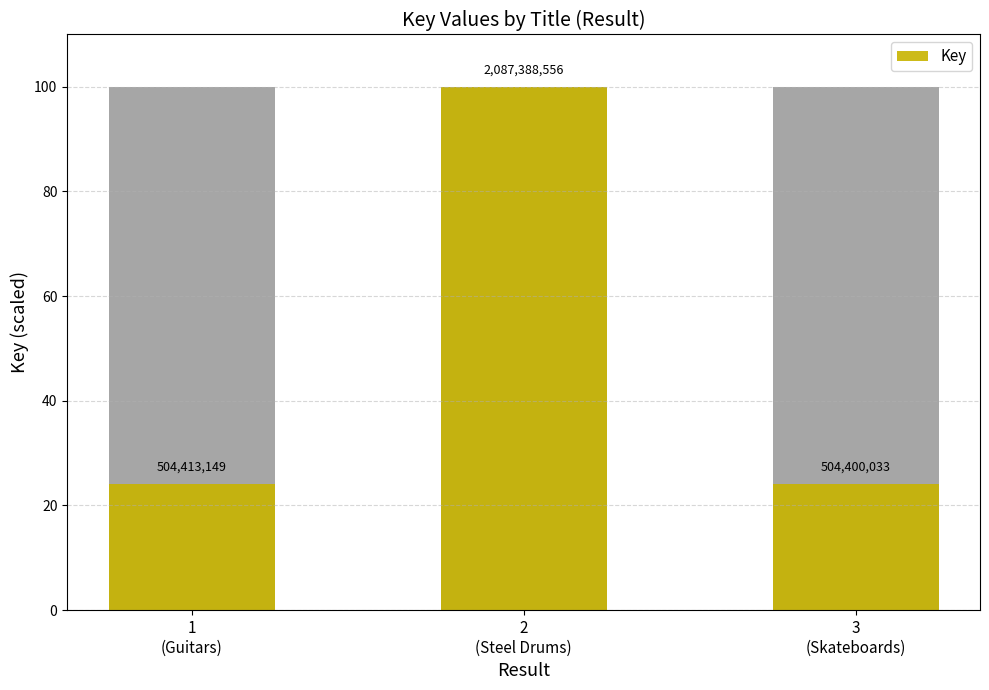

What is the sum of the values at 1
(Guitars) and 3
(Skateboards)?

48.3